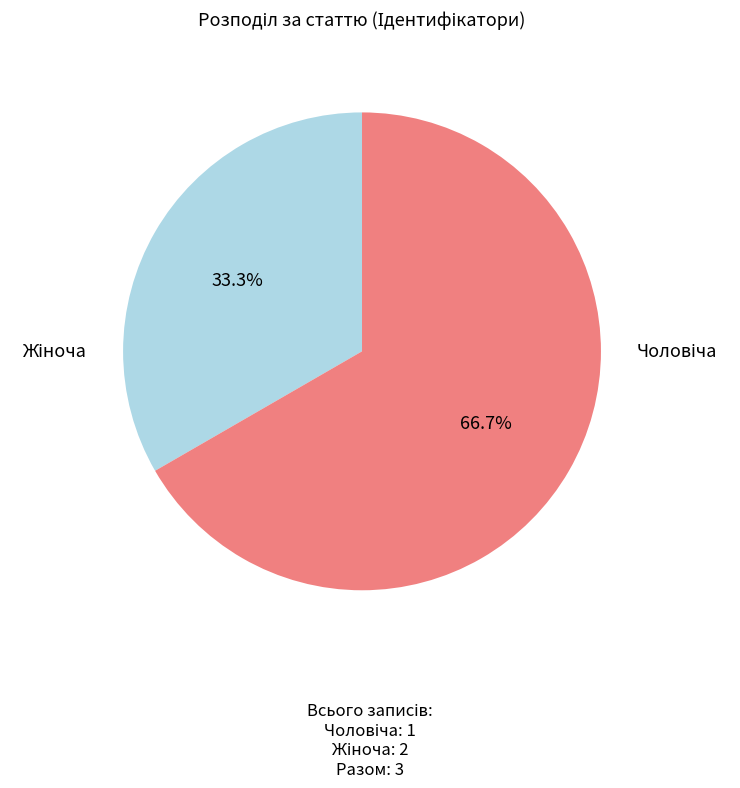

How many slices are in this pie chart?

2